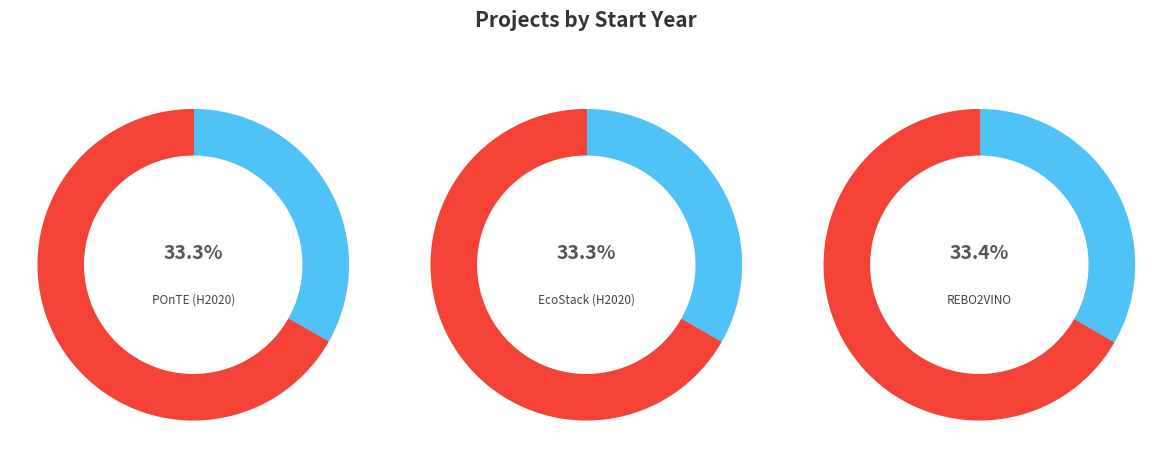

Is there a majority slice in this chart?

No